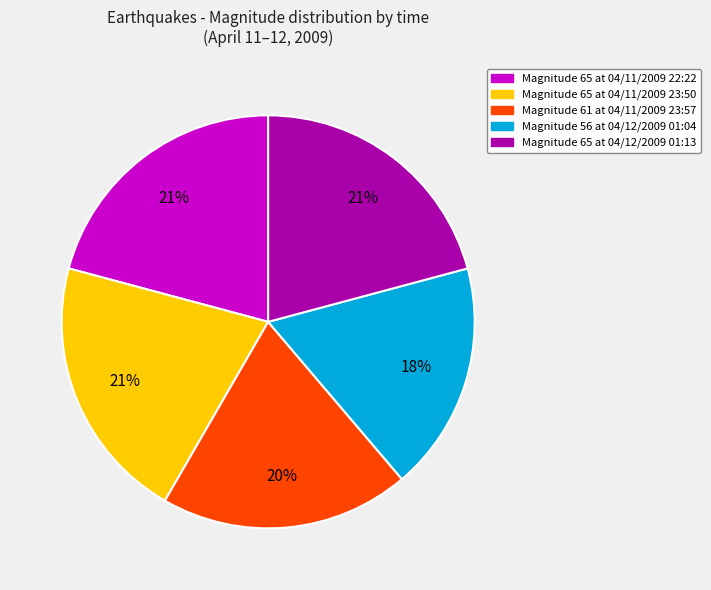

What percentage is the Magnitude 56 at 04/12/2009 01:04 slice, to the nearest percent?

18%